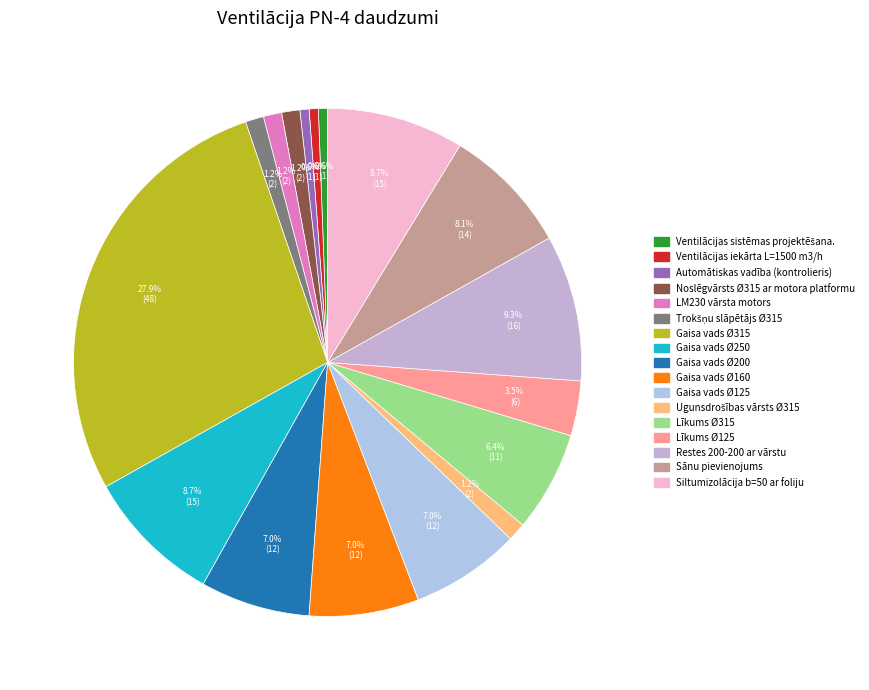

To the nearest percent, what is the average slice percentage?

6%